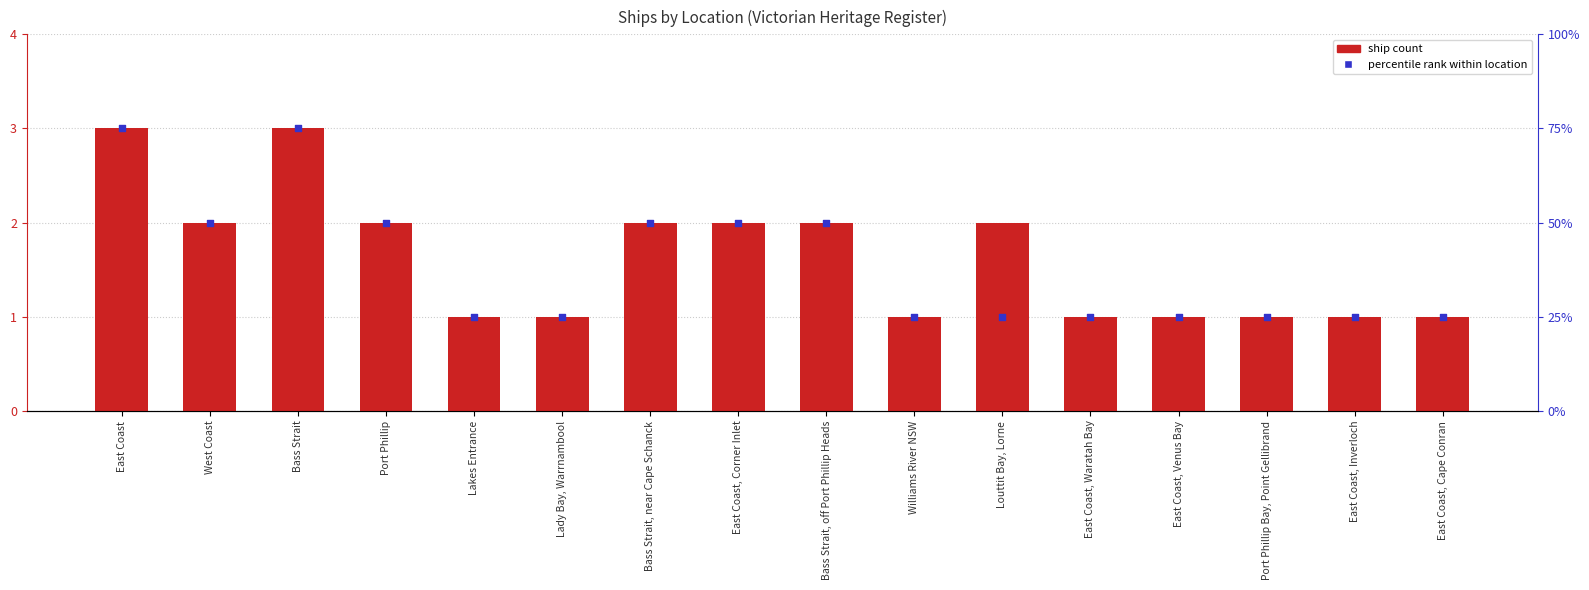

At how many categories does at least one series exceed 46?

7